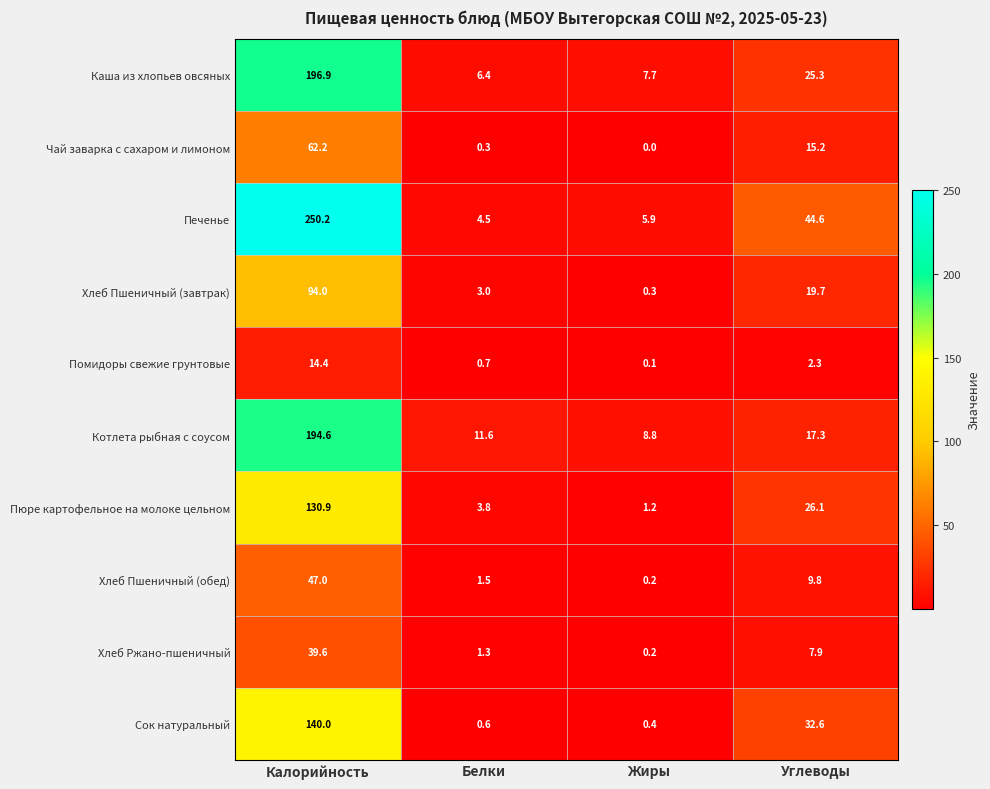

At which category does the chart reach its minimum across all series?

Жиры